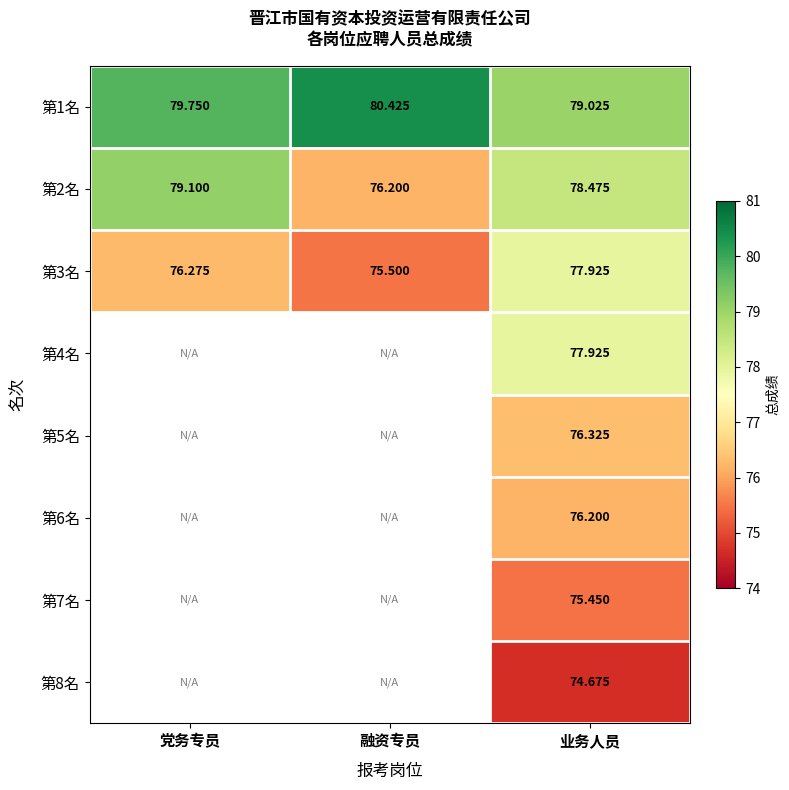

Is the value of 第8名 at 业务人员 greater than the value of 第2名 at 融资专员?

No